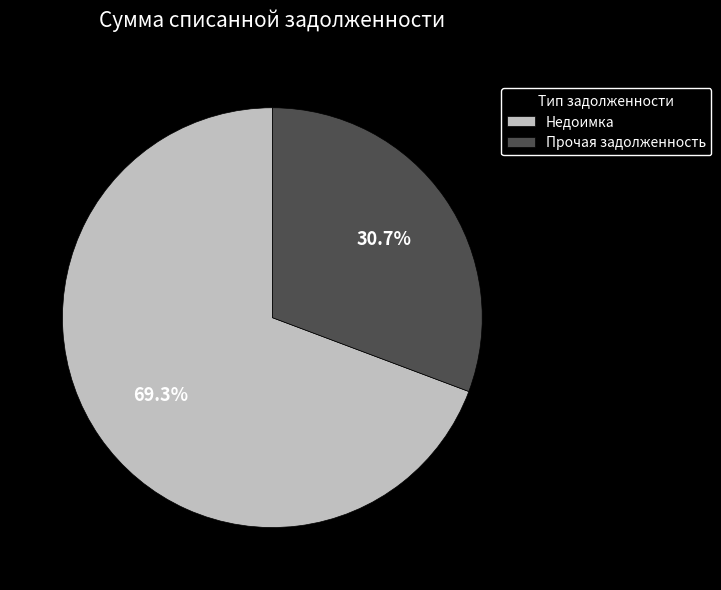

What is the smallest slice in the pie chart?

Прочая задолженность